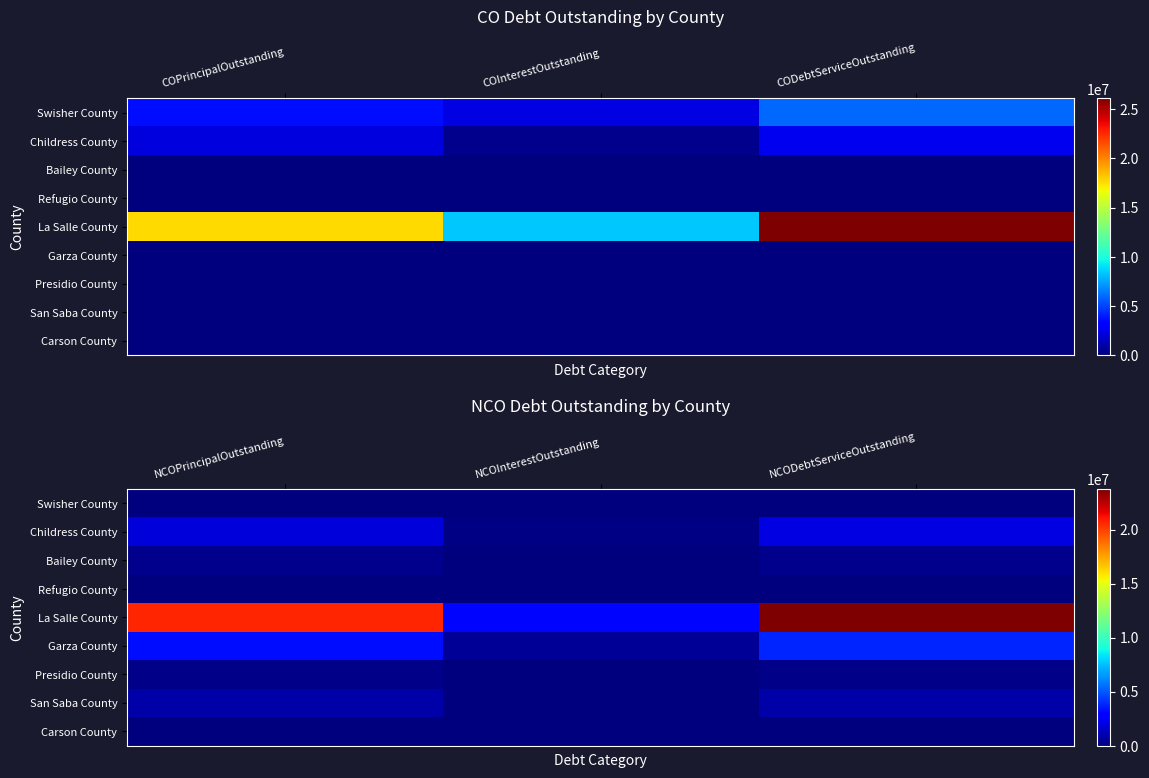

Which series changed the most between NCOInterestOutstanding and NCODebtServiceOutstanding?

La Salle County